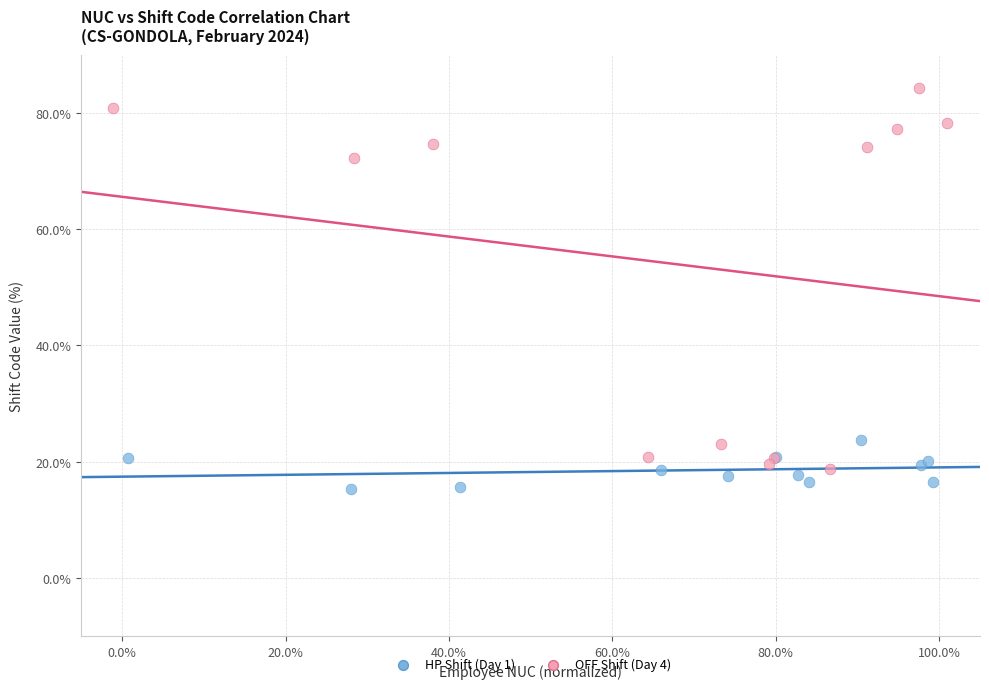

Which series reaches the maximum Y coordinate?

OFF Shift (Day 4)